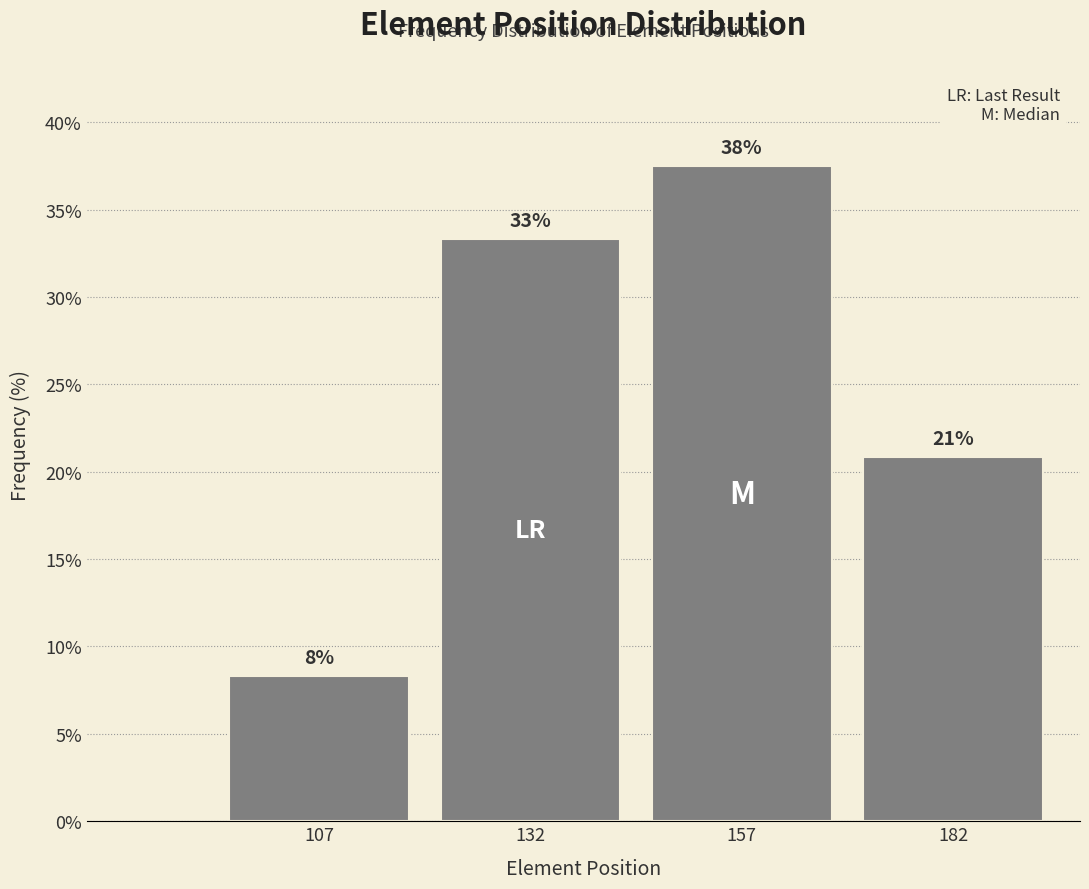

Are the bars horizontal?

No